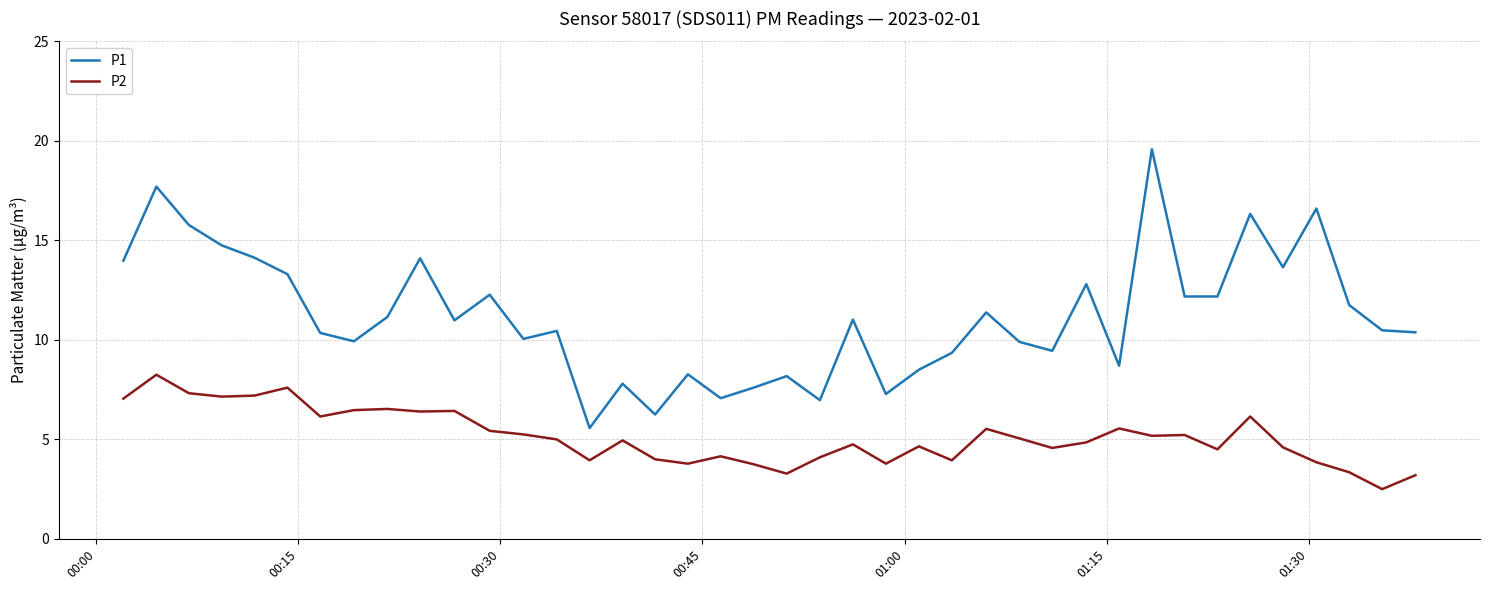

What is the greatest value displayed?

19.6